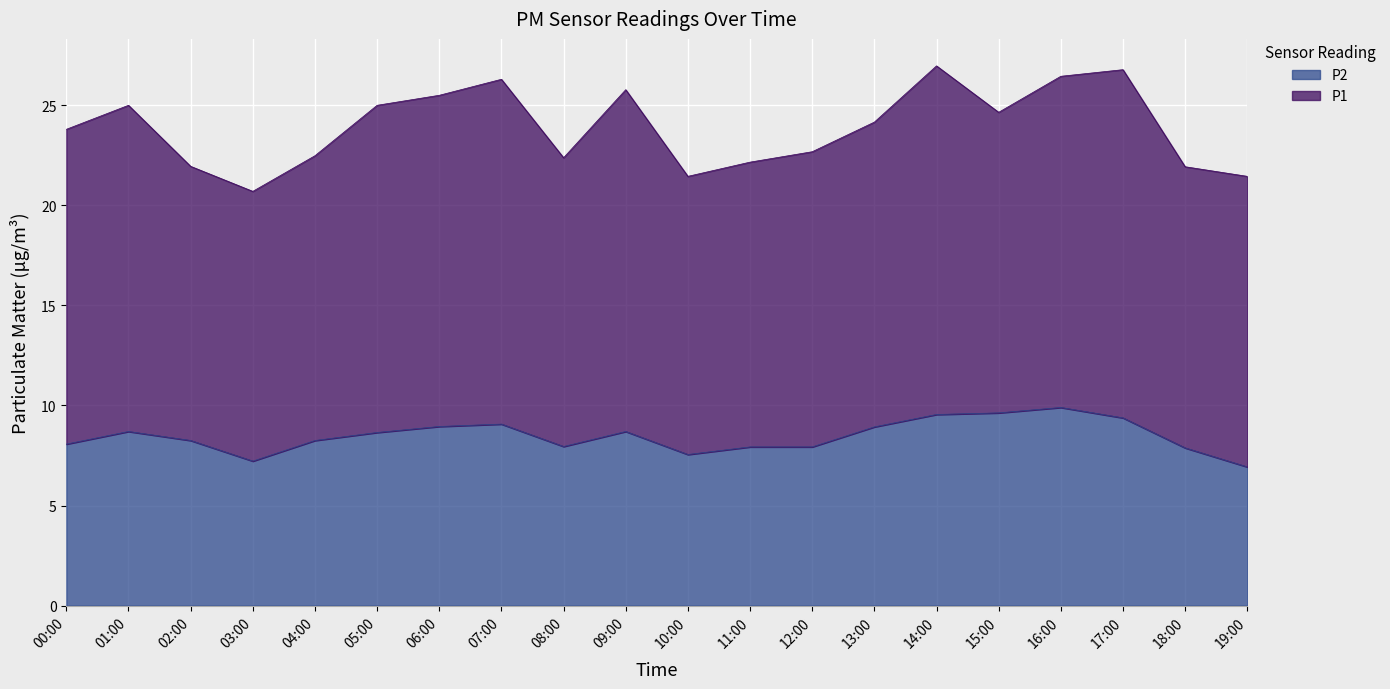

Where is the data nearest to the value 8?

08:00